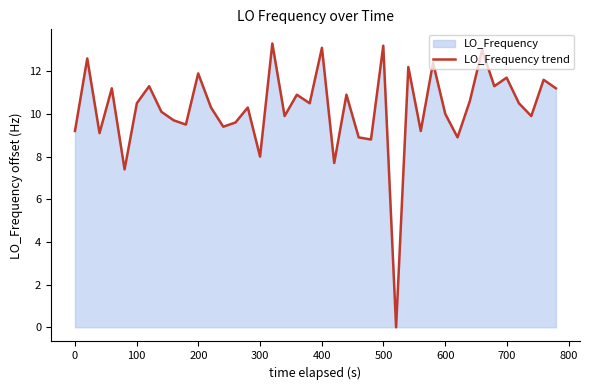

What is the difference between the maximum and minimum values?

13.3